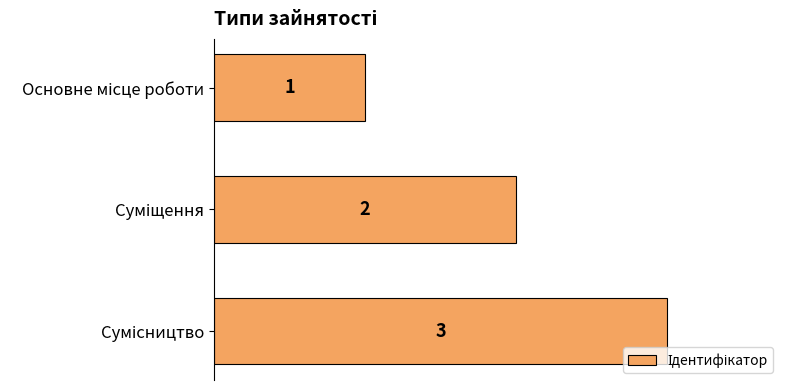

Count the values in the range 1 to 3.

3